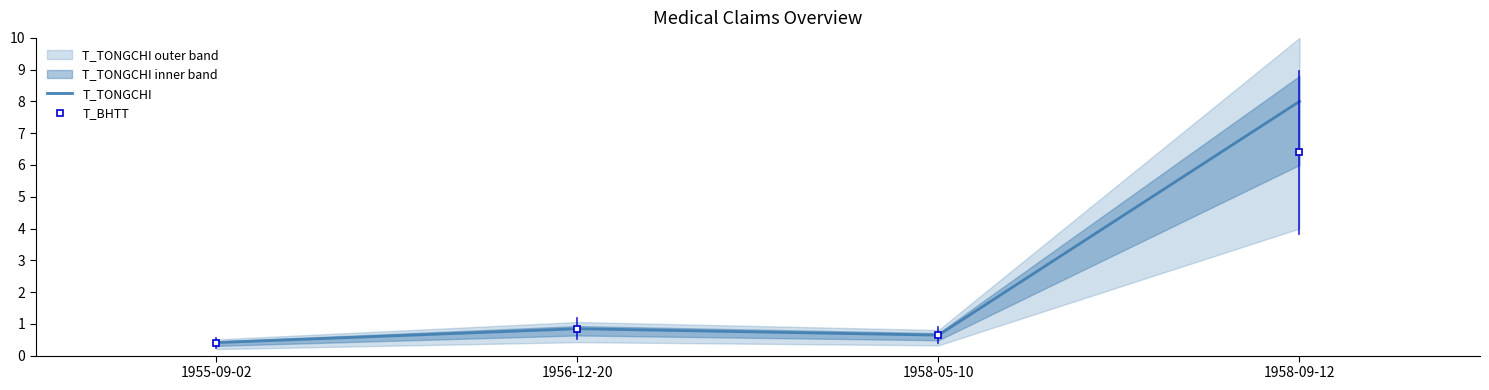

What is the difference between the maximum and minimum values?

7.6